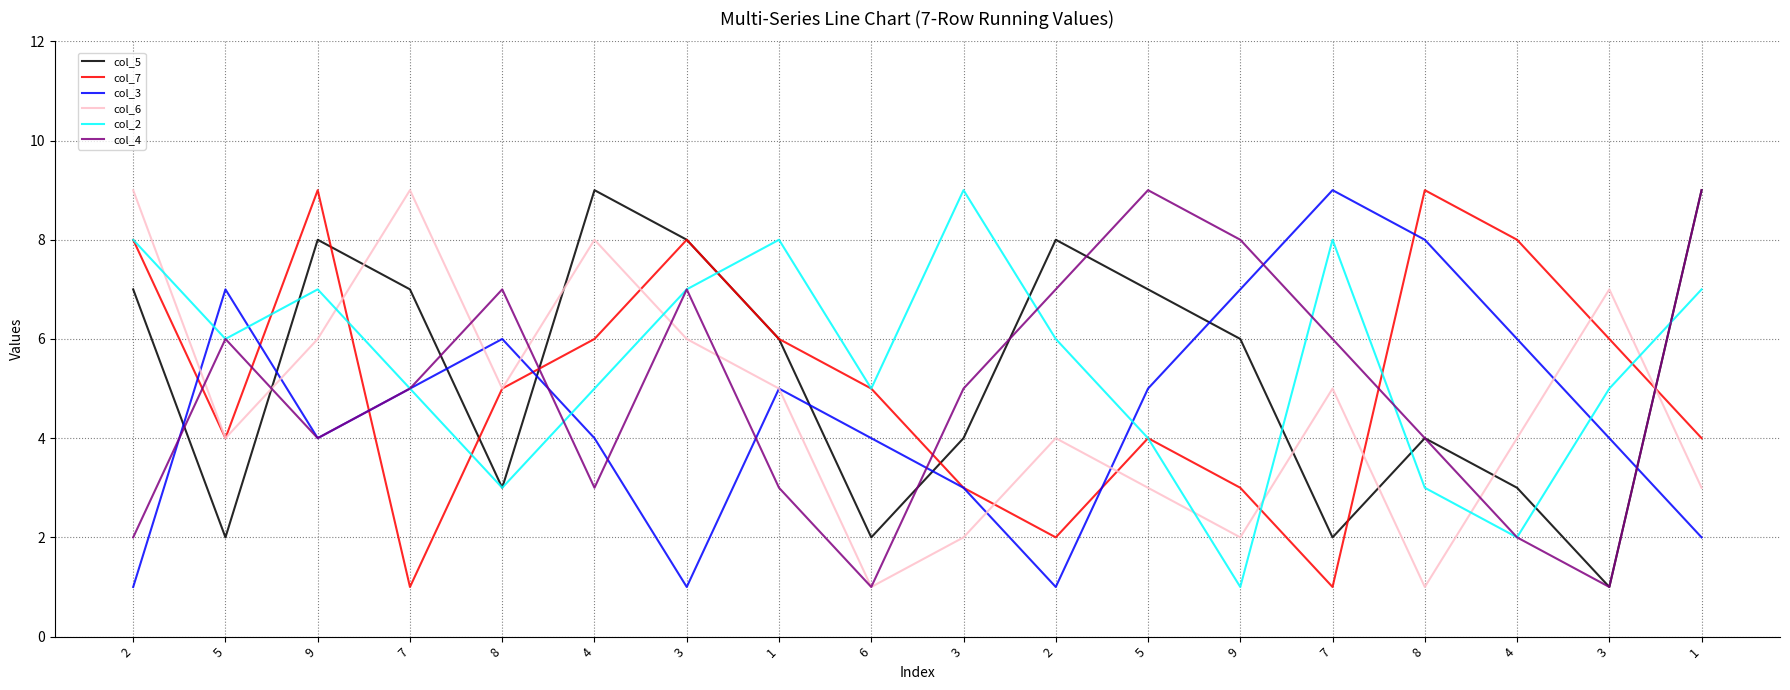

What is the sum of the col_2 values at 8 and 1?

10